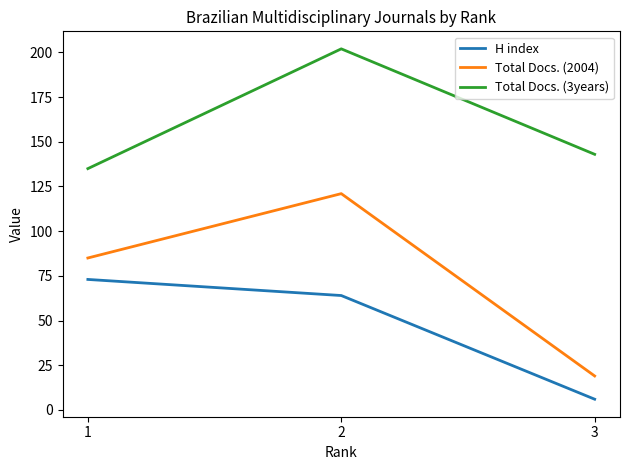

How many lines are shown in the chart?

3